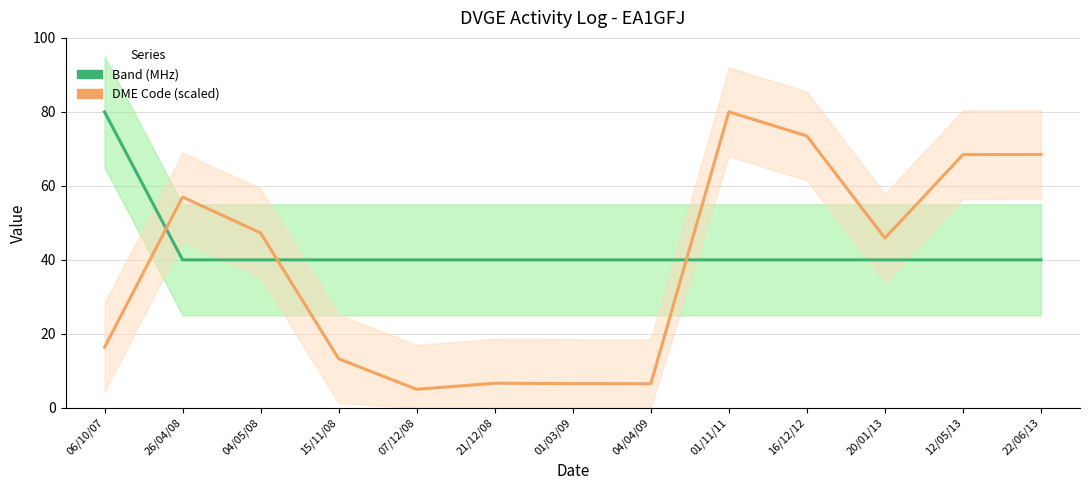

At which category does DME Code (scaled) reach its first local peak?

26/04/08